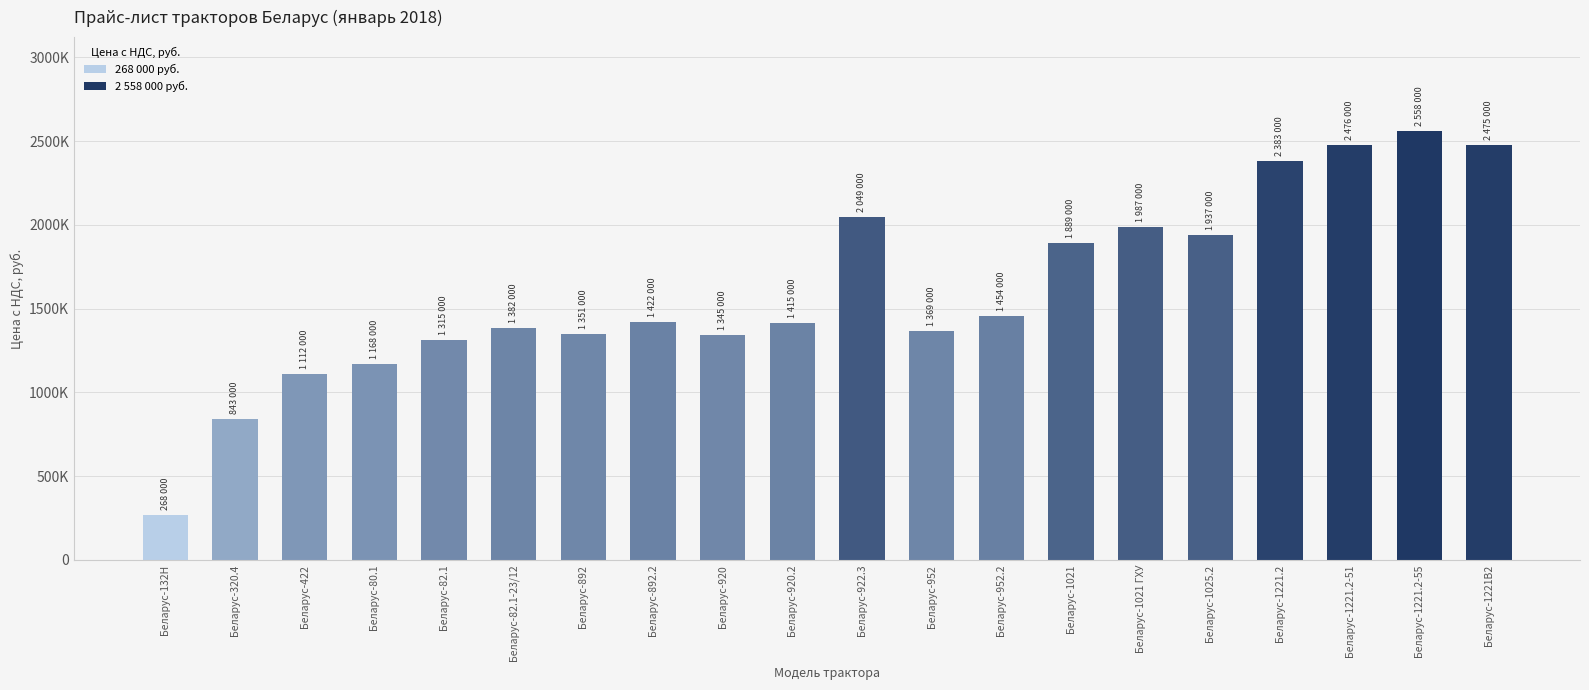

What position from the left is Беларус-952.2?

13